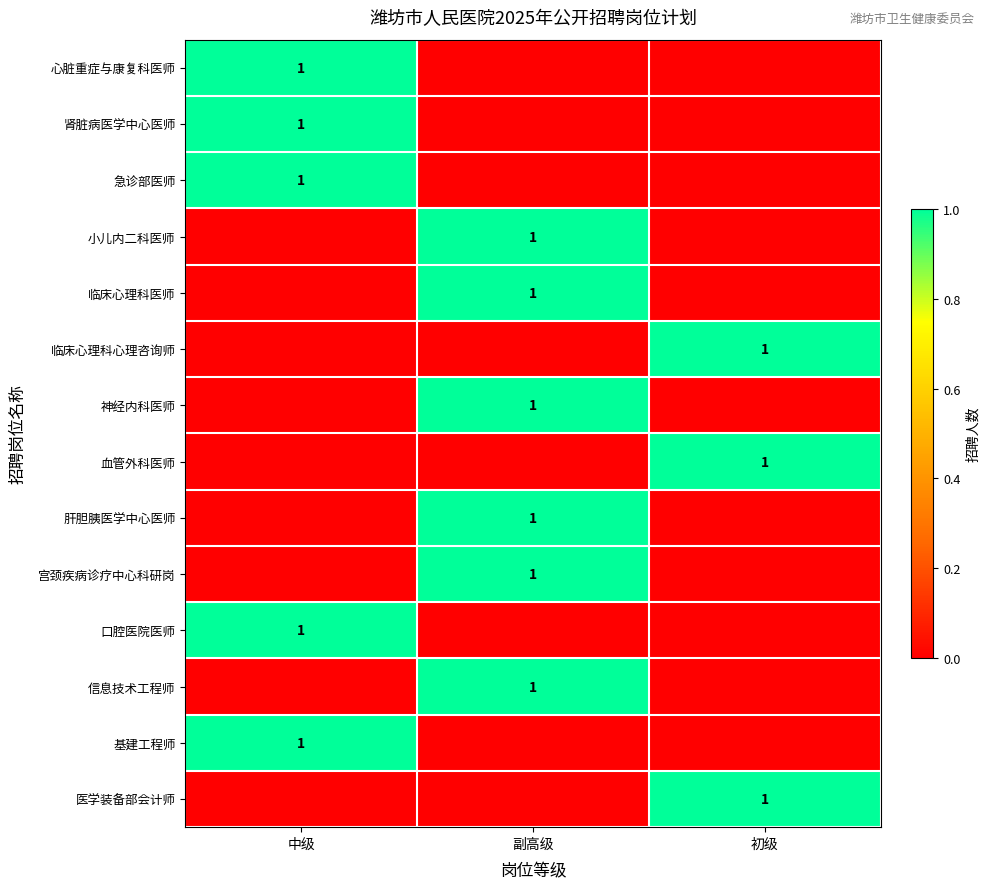

The value of 心脏重症与康复科医师 at 中级 is 1. True or false?

True